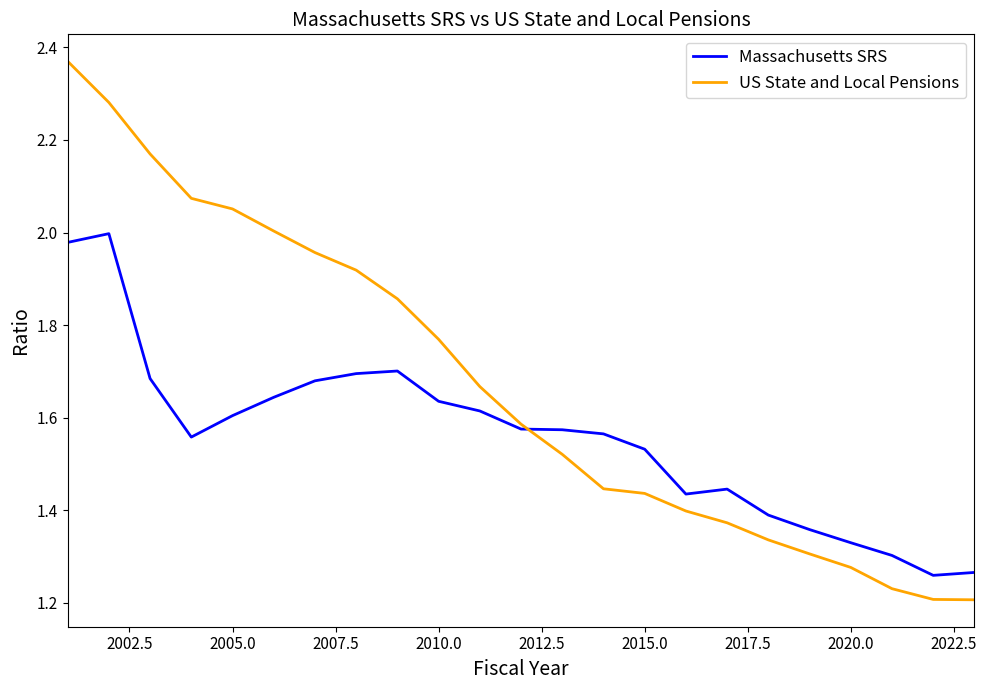

Rank the series by their maximum value, from highest to lowest.

US State and Local Pensions, Massachusetts SRS